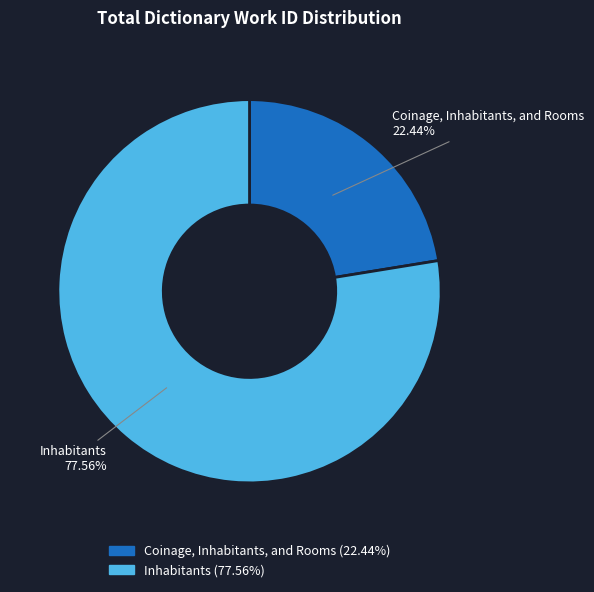

To the nearest percent, what percentage of the pie is Coinage, Inhabitants, and Rooms?

22%